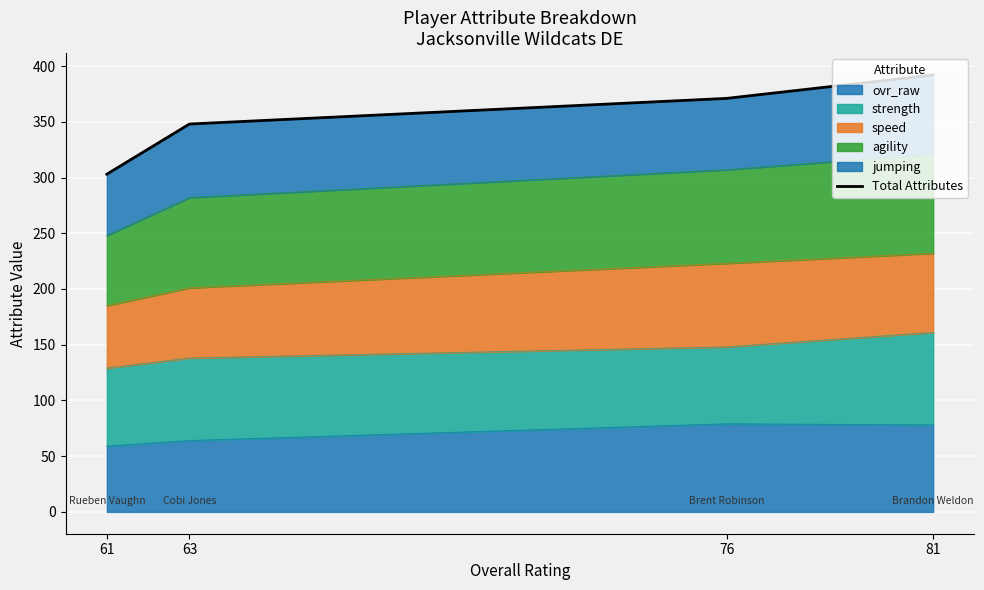

What value does the data have at 76?

371